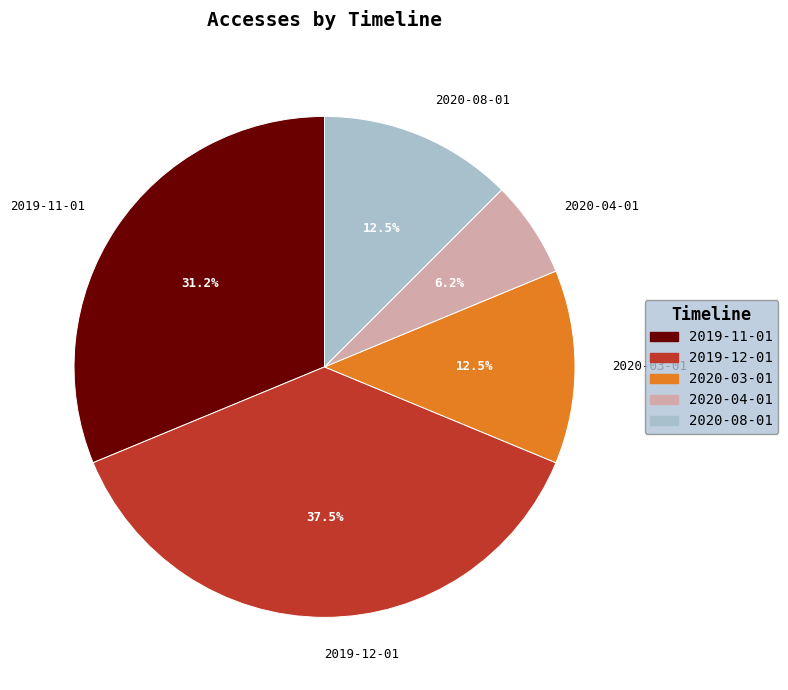

Which category has the biggest portion of the pie?

2019-12-01